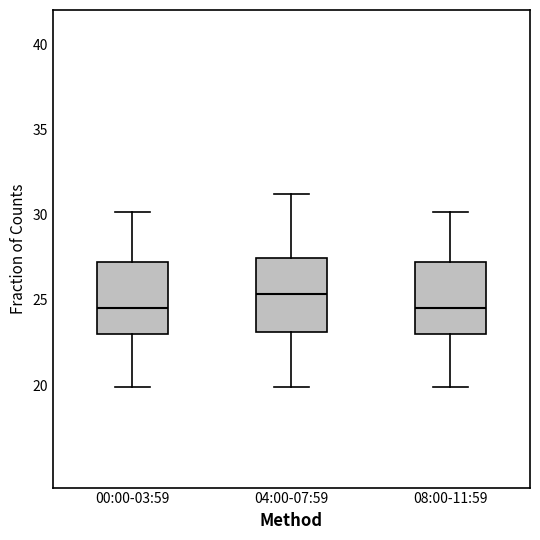

Reading left to right, read every box against the y-axis: the position of its median line, the range the box covers, and the ends of its whiskers. The values are not printed on the chart, so give them approximately, as read against the axis.

00:00-03:59: median 24.5, box 23.0 to 27.0, whiskers 20.0 to 30.0
04:00-07:59: median 25.5, box 23.0 to 27.5, whiskers 20.0 to 31.0
08:00-11:59: median 24.5, box 23.0 to 27.0, whiskers 20.0 to 30.0